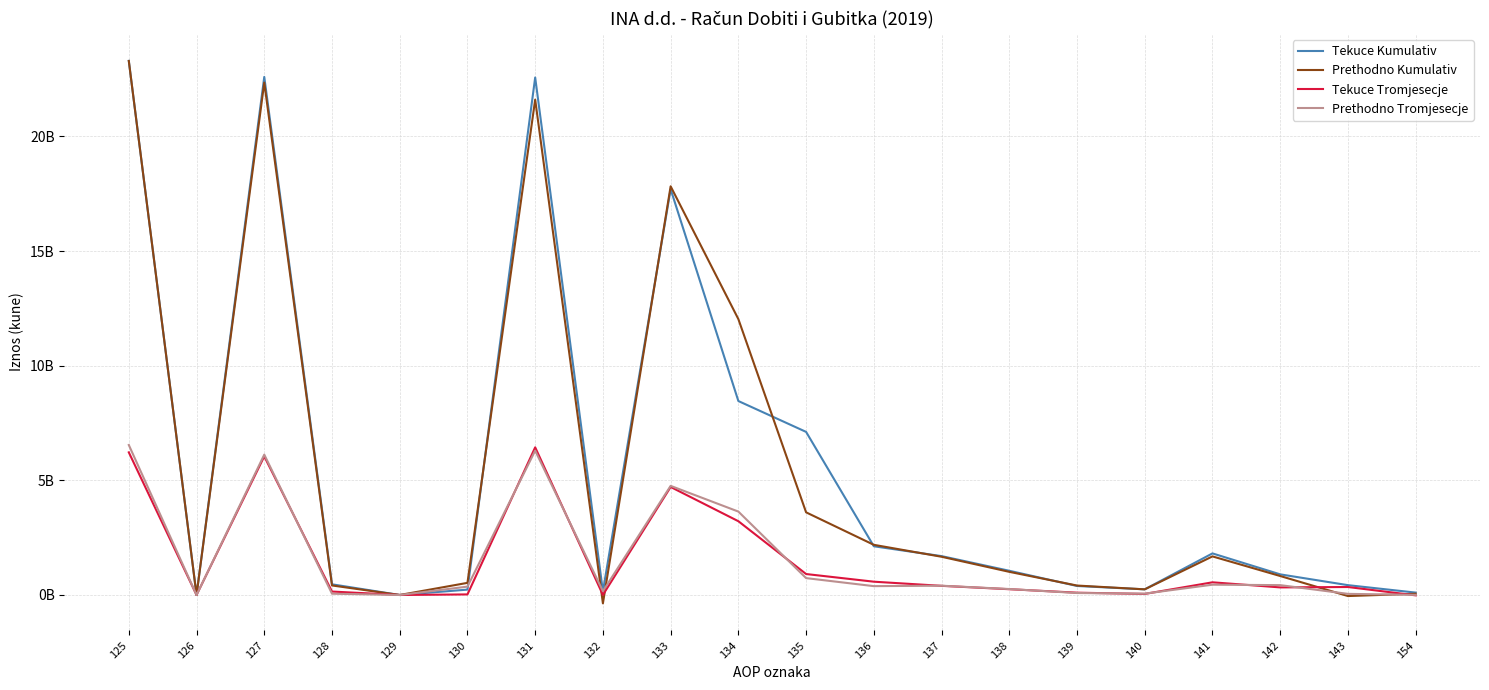

Does the chart display data point markers on the line(s)?

No